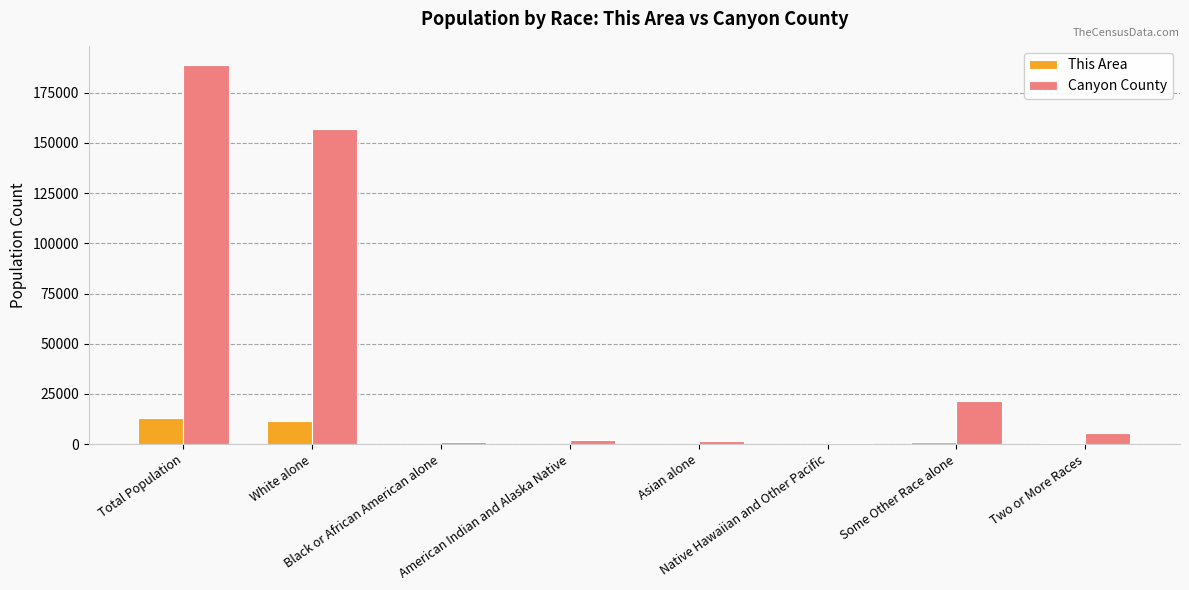

What is the average value of the Canyon County series?

47231